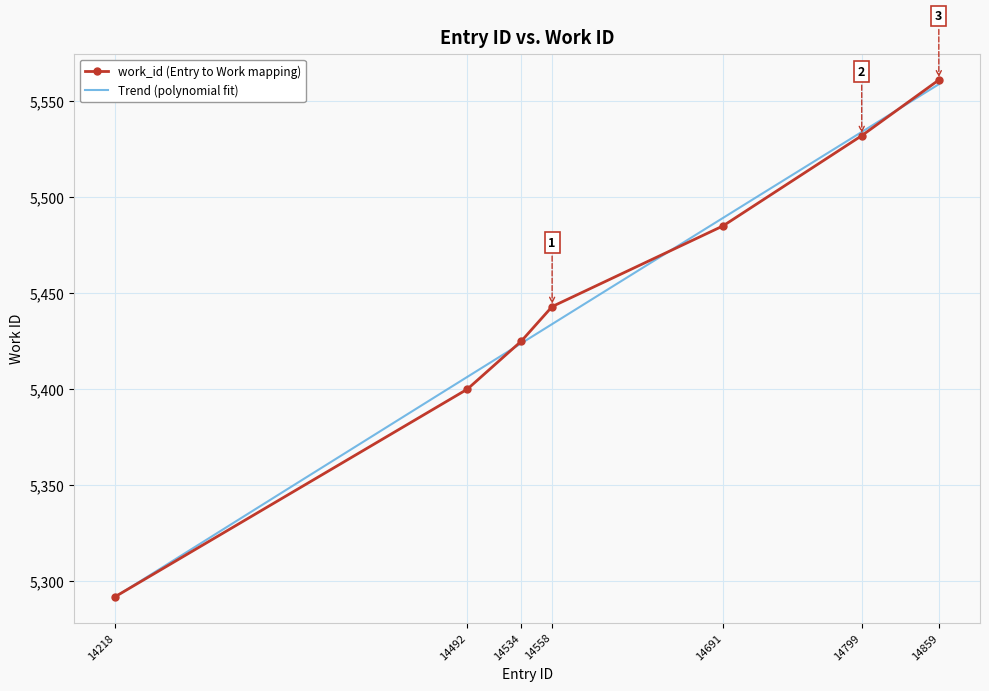

What is the change in value from 14492 to 14859?

+161